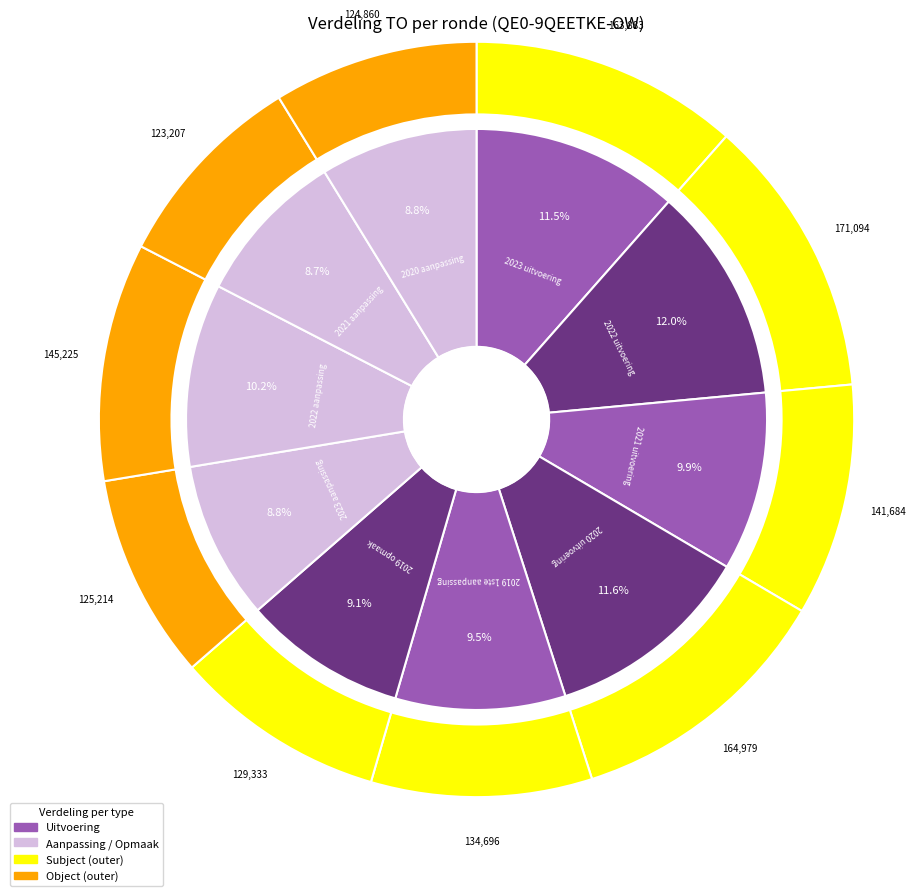

How many slices are in this pie chart?

10